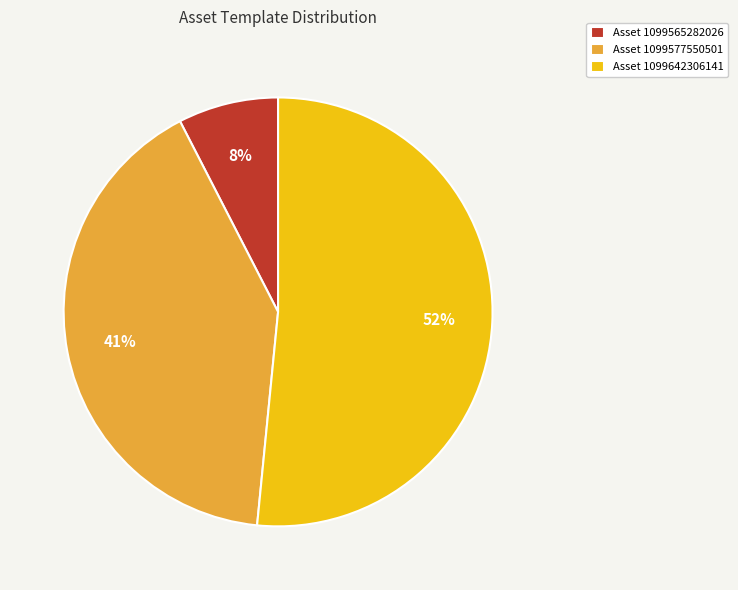

Do Asset 1099577550501 and Asset 1099565282026 together represent more than half of the pie?

No